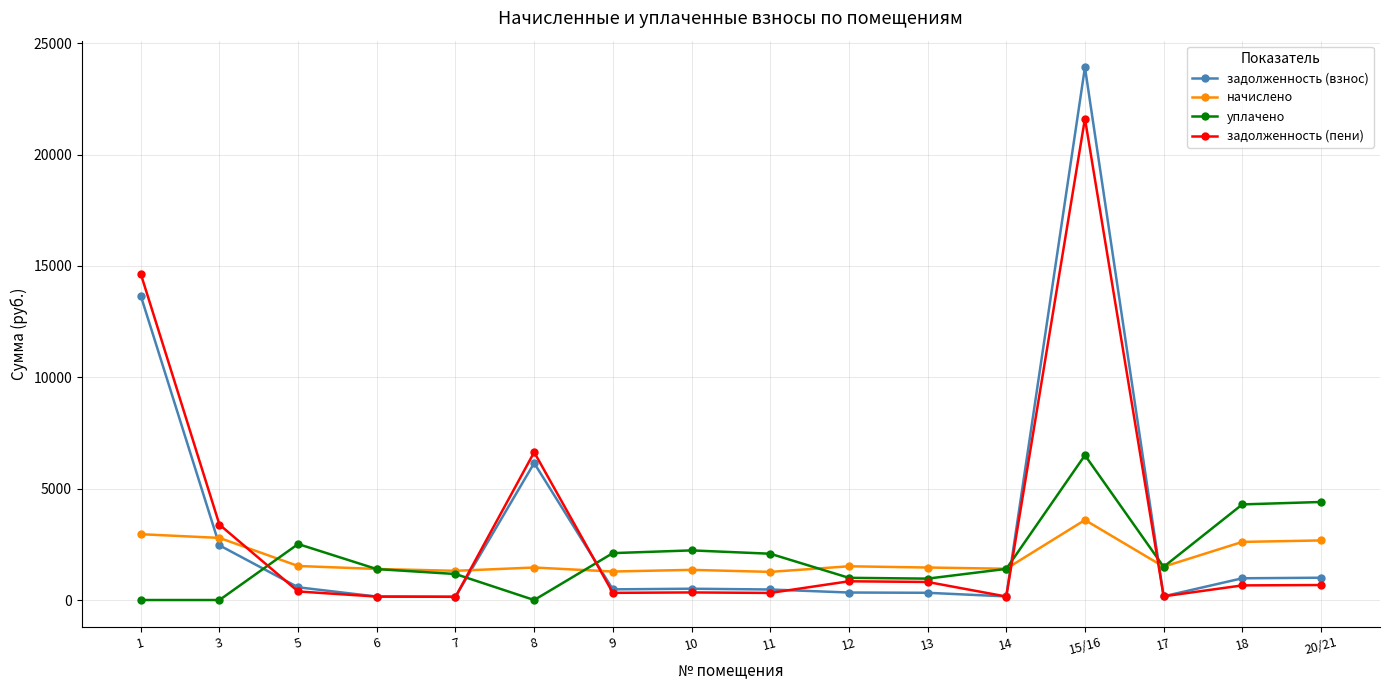

How many lines are shown in the chart?

4